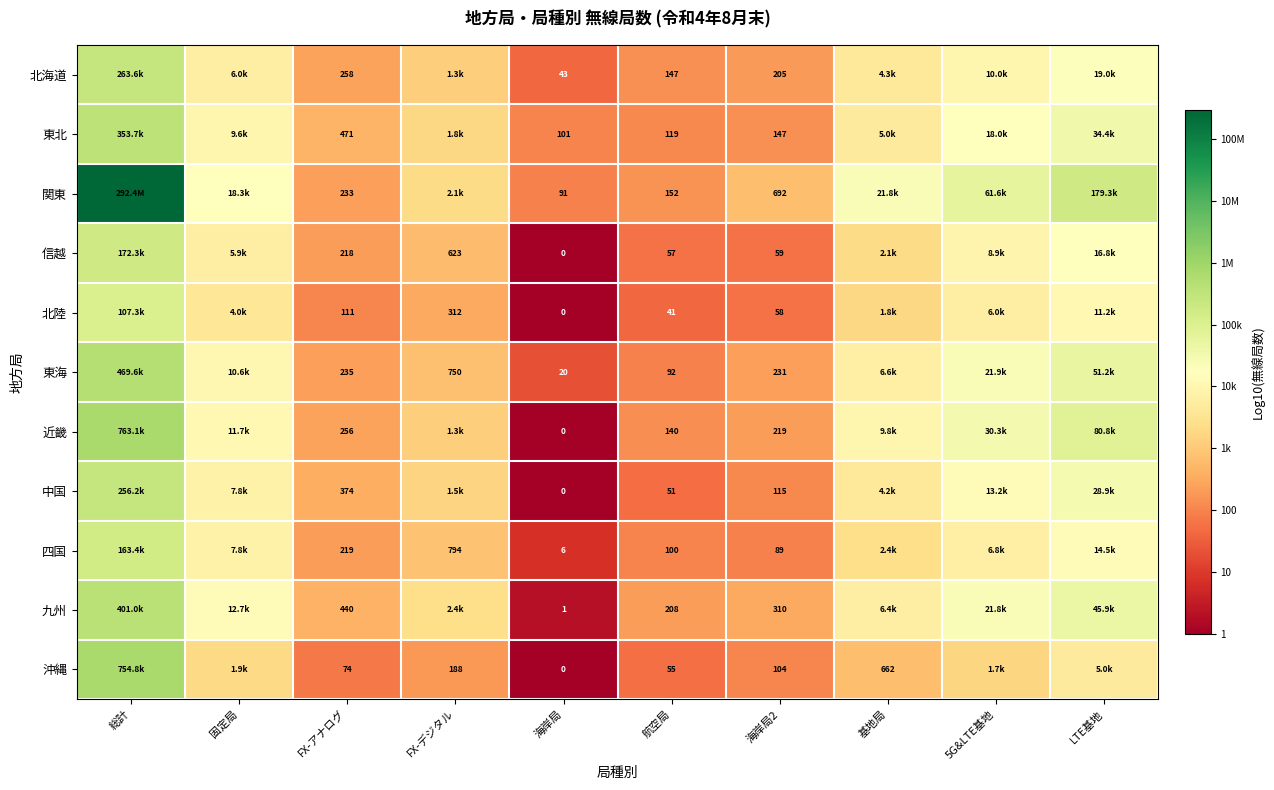

Between 海岸局 and 海岸局2, which series saw the biggest shift?

関東